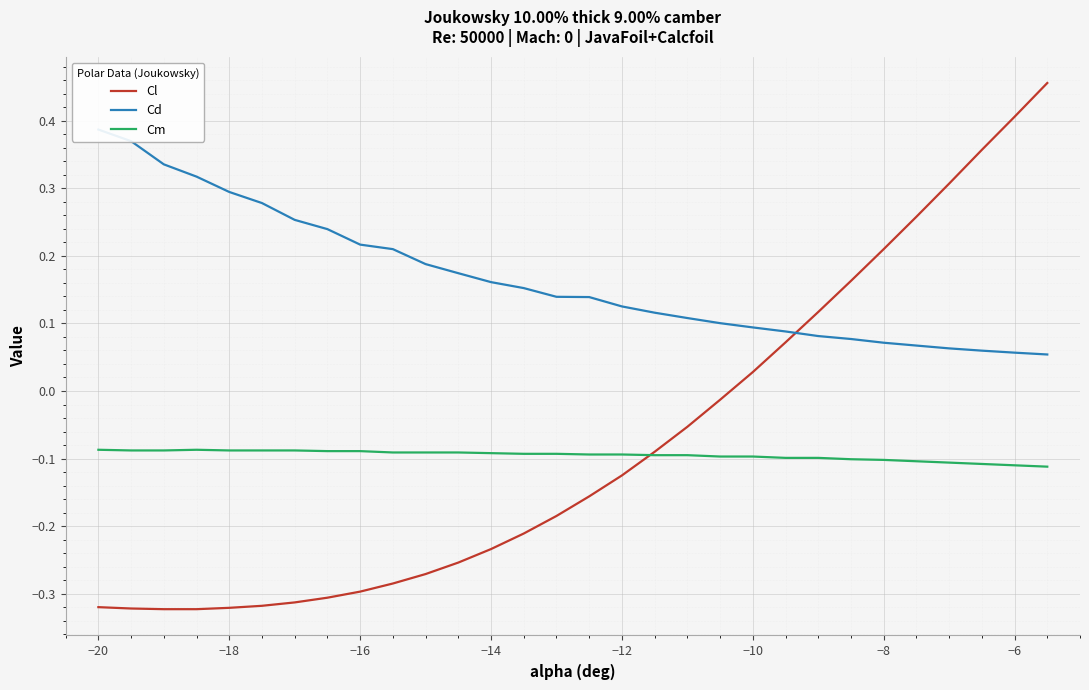

True or false: Cl has more than 0 interior local peaks.

False